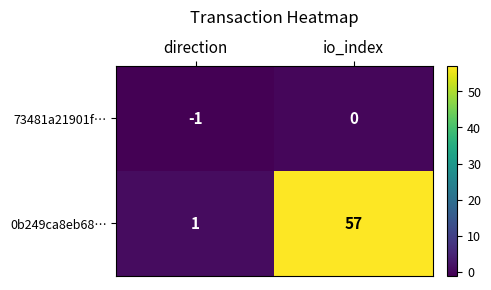

What is the spread (max minus min) of values at io_index?

57